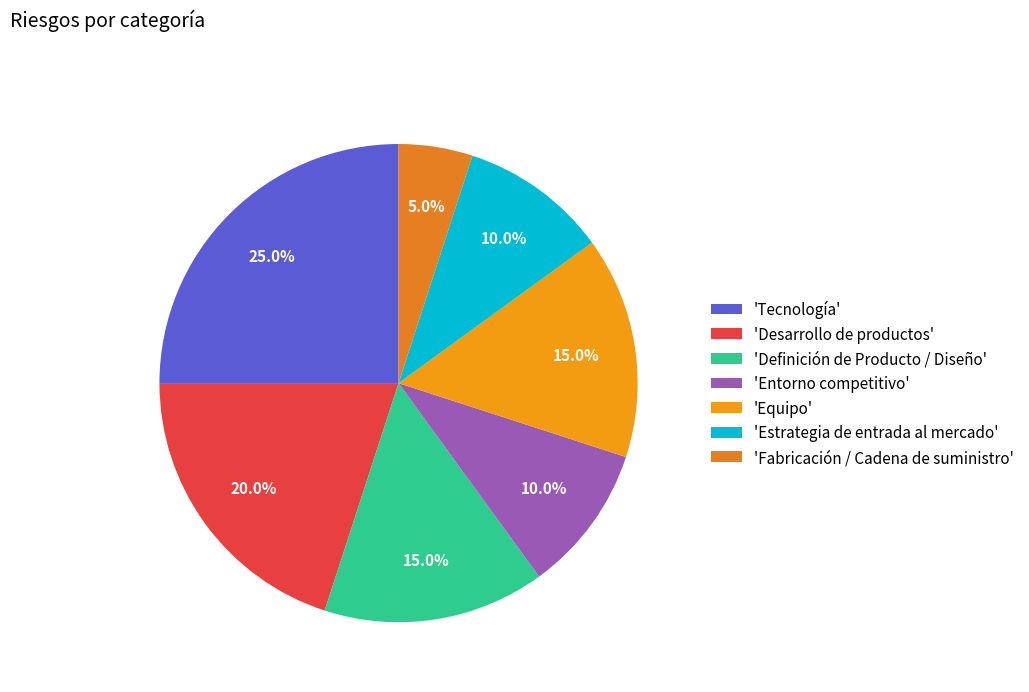

How many segments does this pie chart have?

7